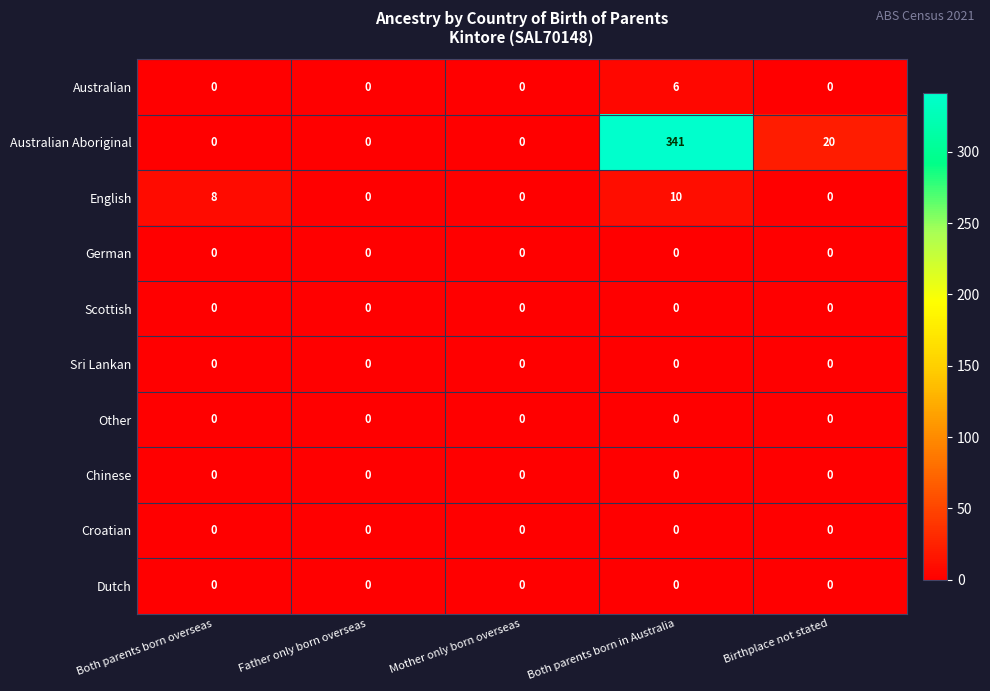

Between Both parents born overseas and Birthplace not stated, which series saw the biggest shift?

Australian Aboriginal